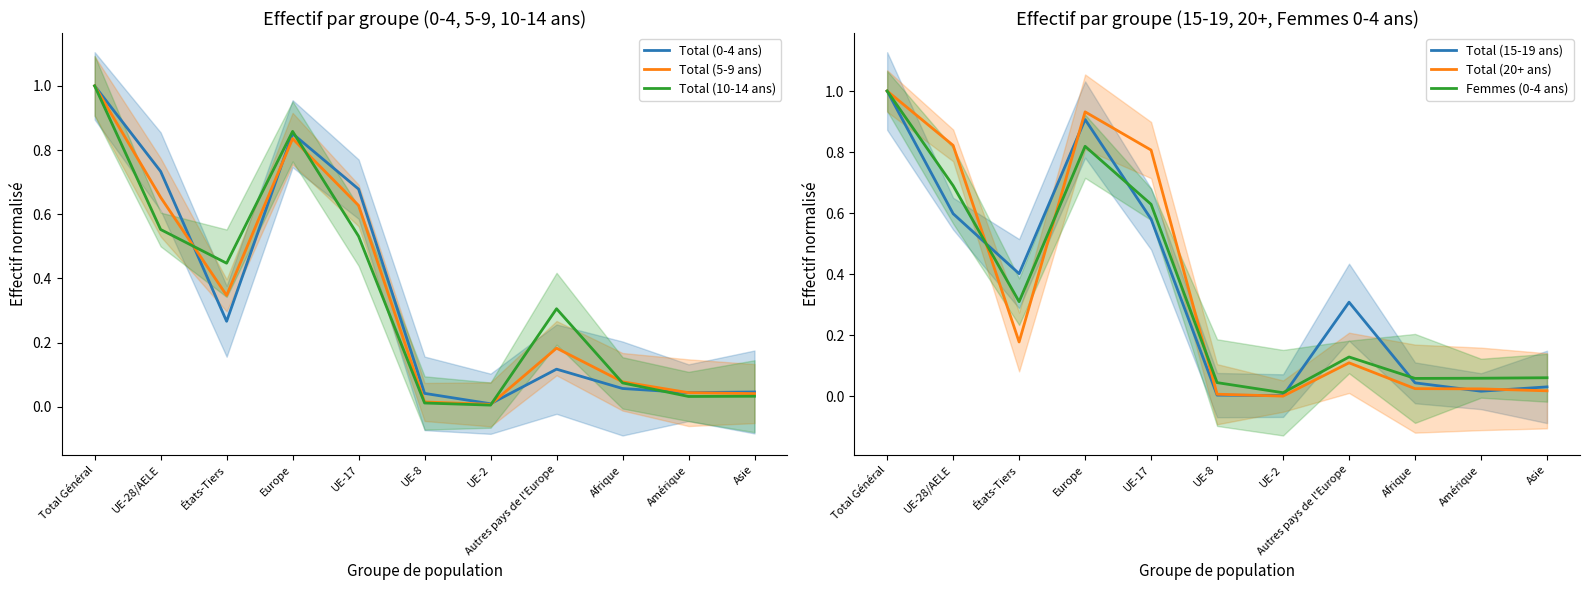

What is the label of the 2nd point from the right?

Amérique